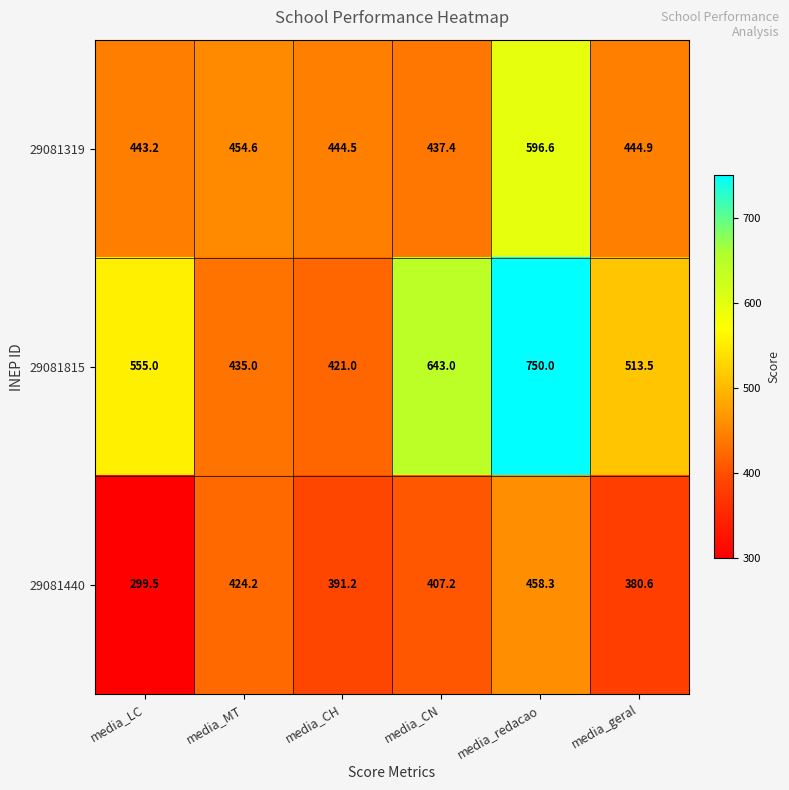

What is the sum of all 29081815 values?

3317.5